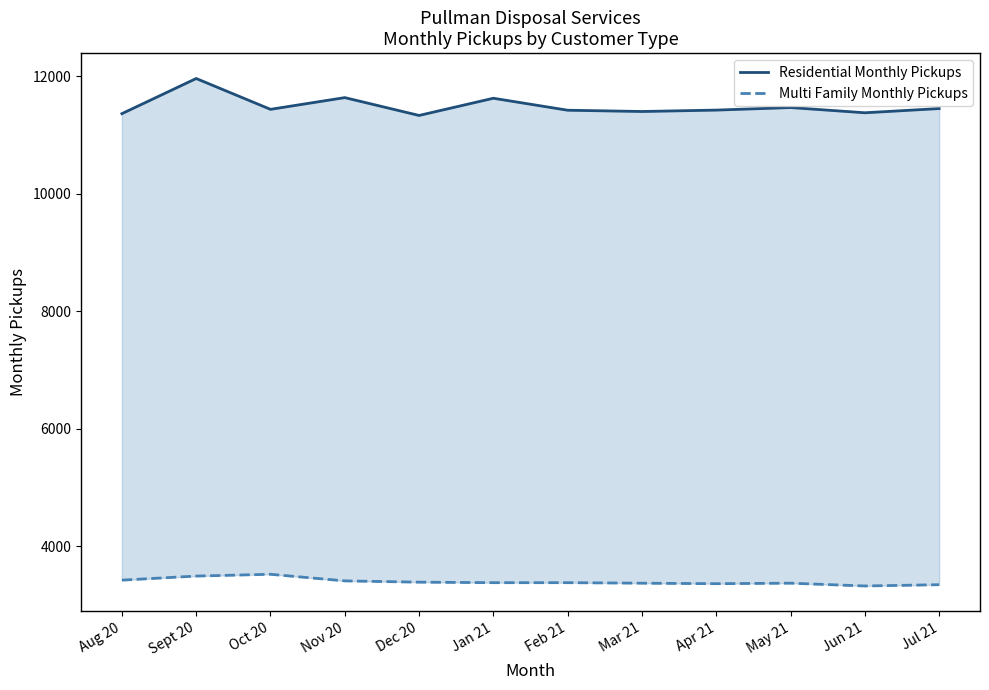

What are all the series names shown in the legend?

Residential Monthly Pickups, Multi Family Monthly Pickups